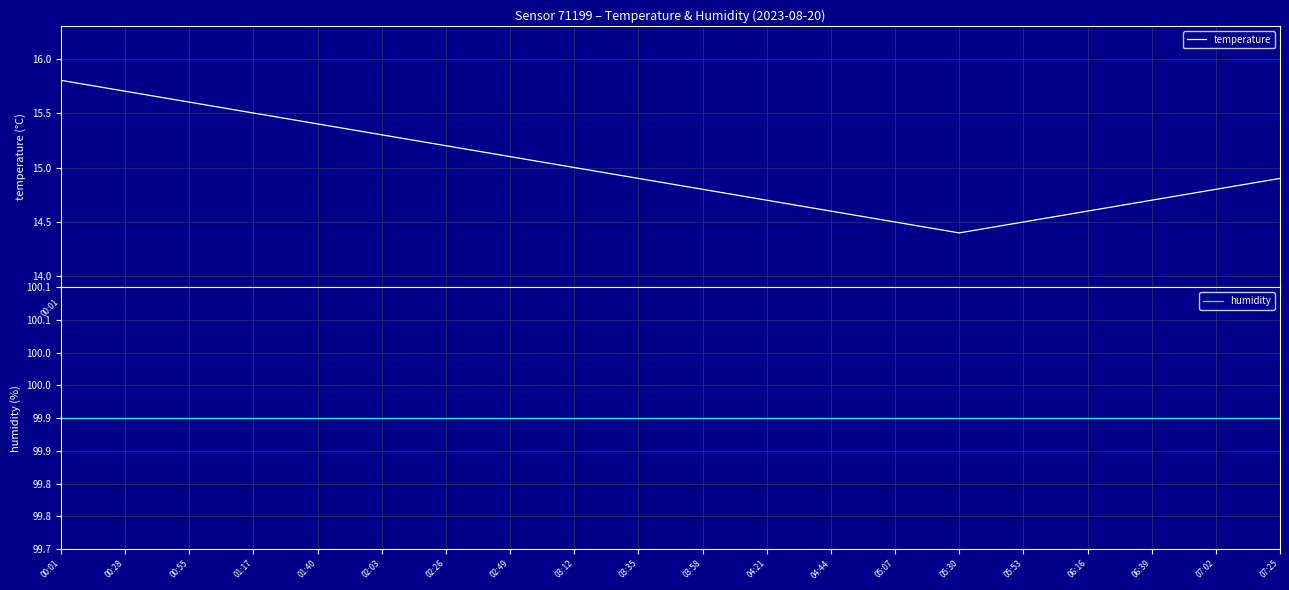

At which category is the sum across all series the highest?

00:01